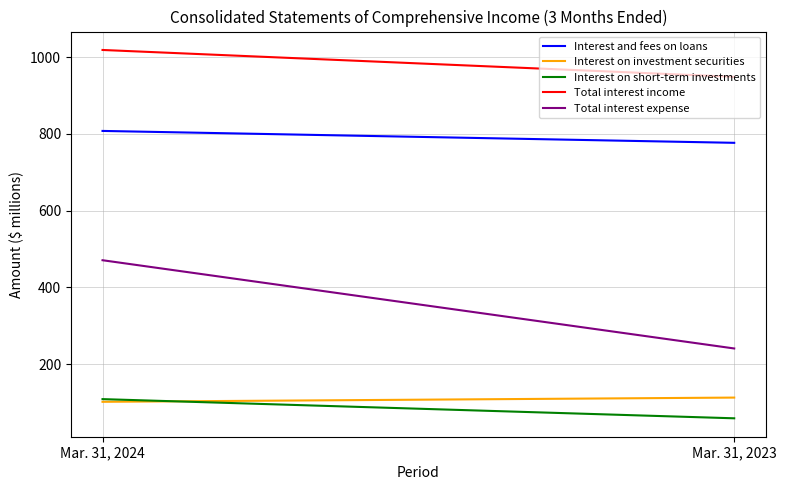

Which series has the largest total across all categories?

Total interest income